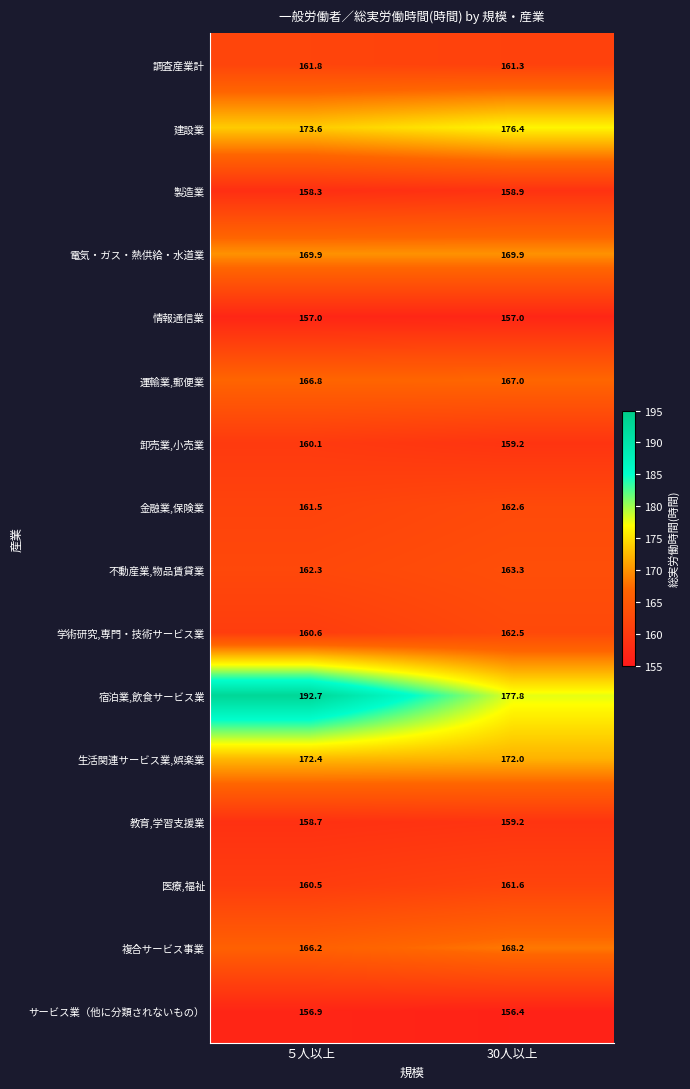

How many data points does each series have?

2